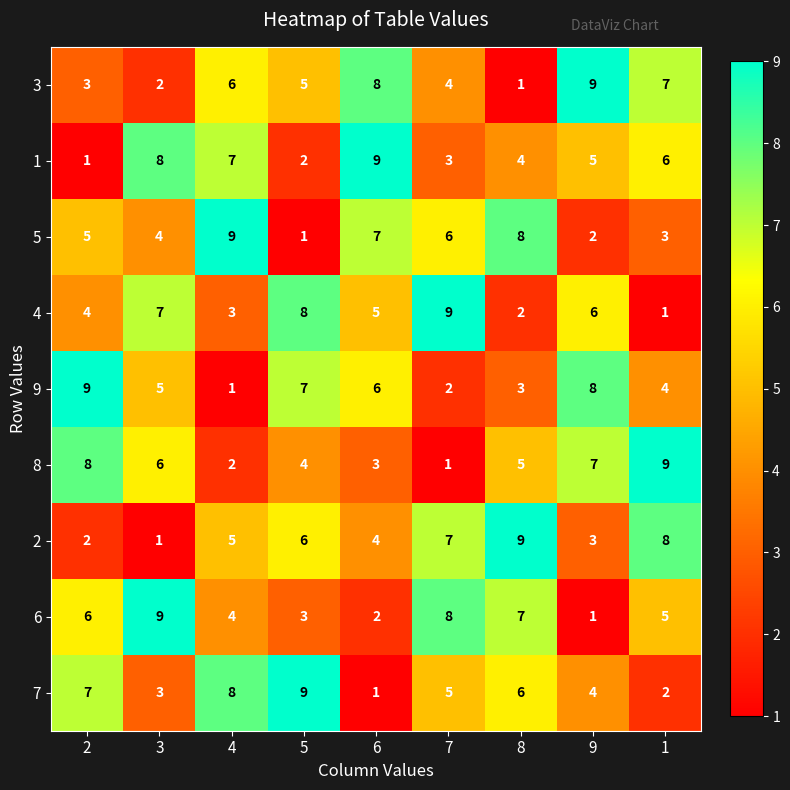

What is the highest value of the 5 series?

9